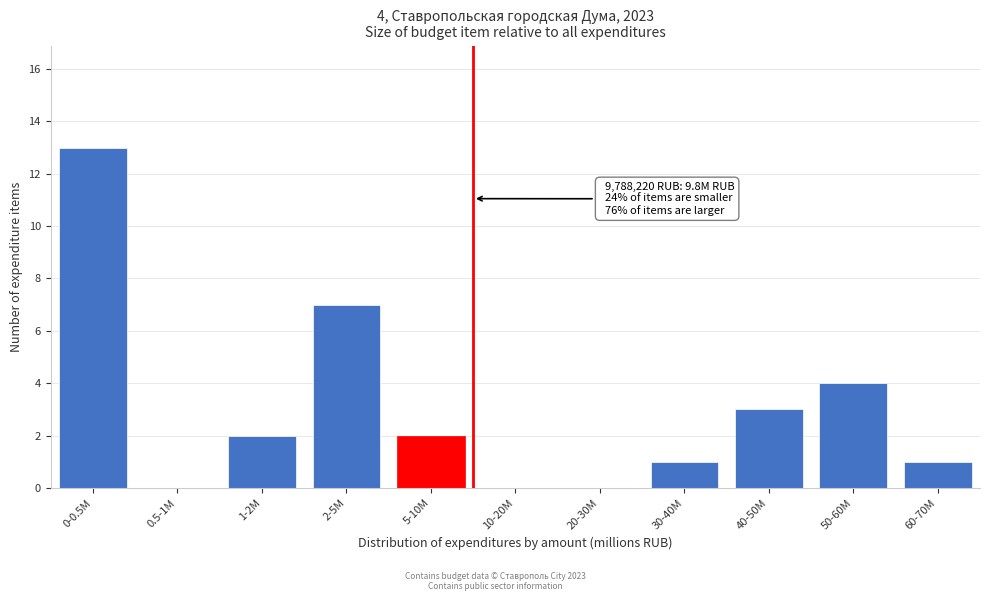

Reading right to left, transcribe all the data shown in this chart.

60-70M=1	50-60M=4	40-50M=3	30-40M=1	20-30M=0	10-20M=0	5-10M=2	2-5M=7	1-2M=2	0.5-1M=0	0-0.5M=13